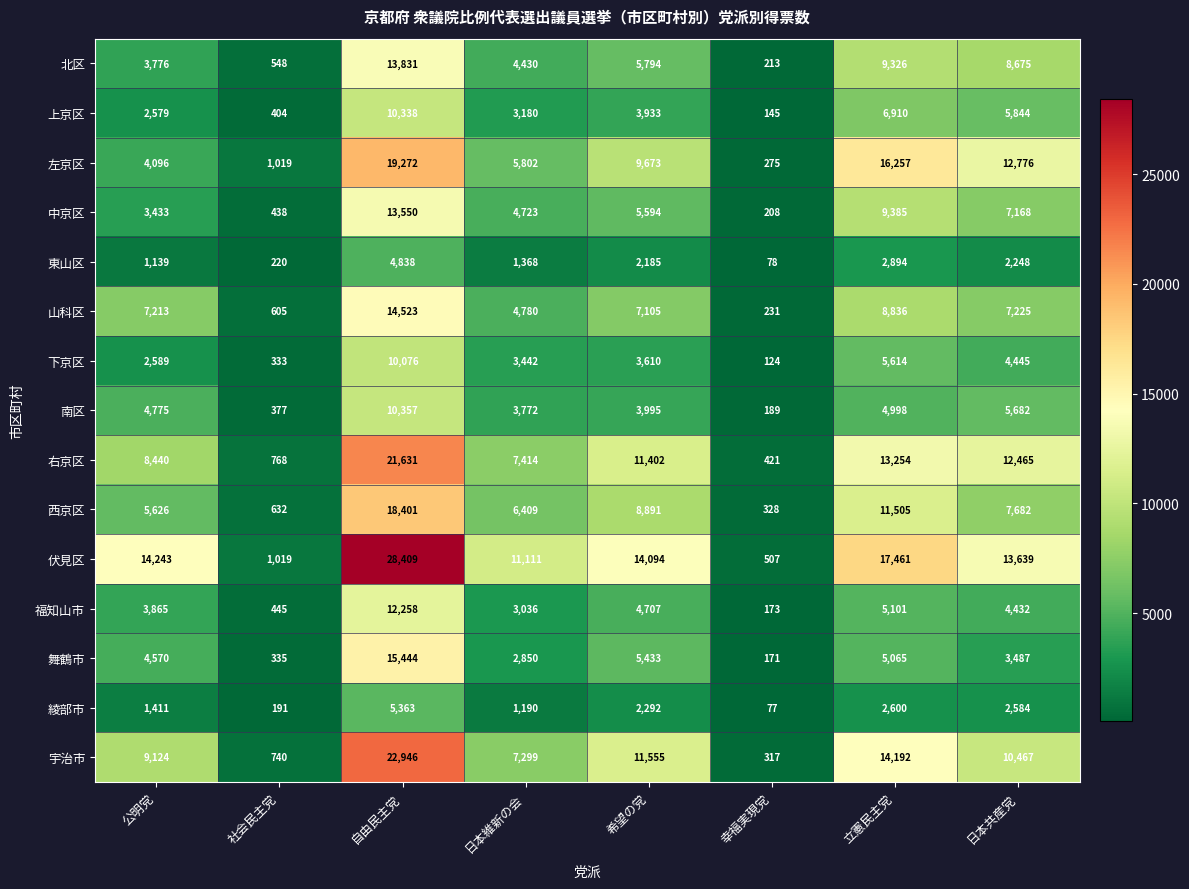

Rank the categories by 下京区 value from lowest to highest.

幸福実現党, 社会民主党, 公明党, 日本維新の会, 希望の党, 日本共産党, 立憲民主党, 自由民主党